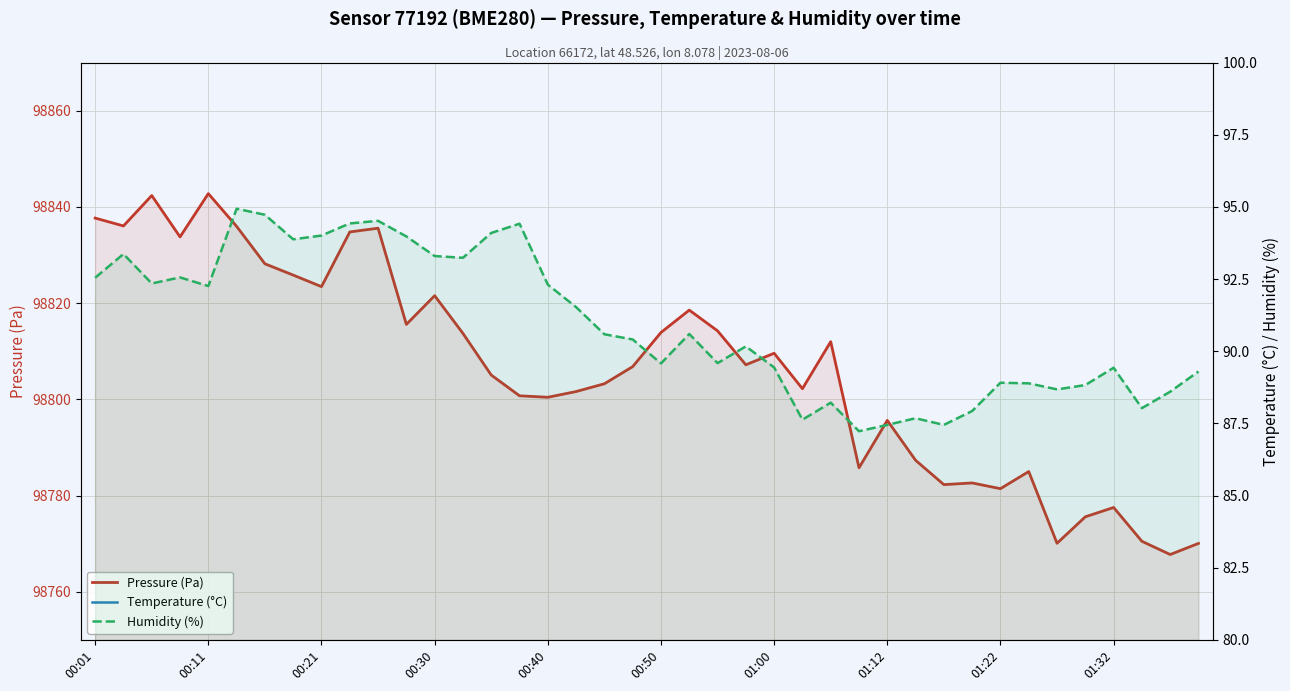

Where does the Temperature (°C) series first go above 15?

00:01